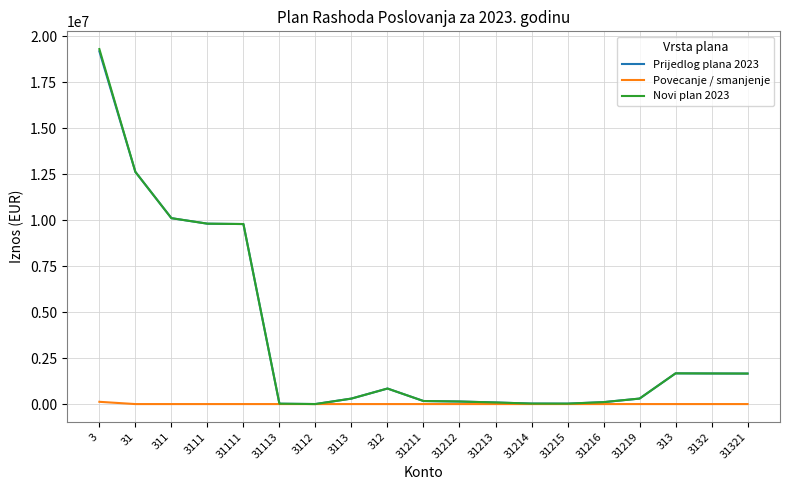

The value of Novi plan 2023 at 3112 is 1300. True or false?

True